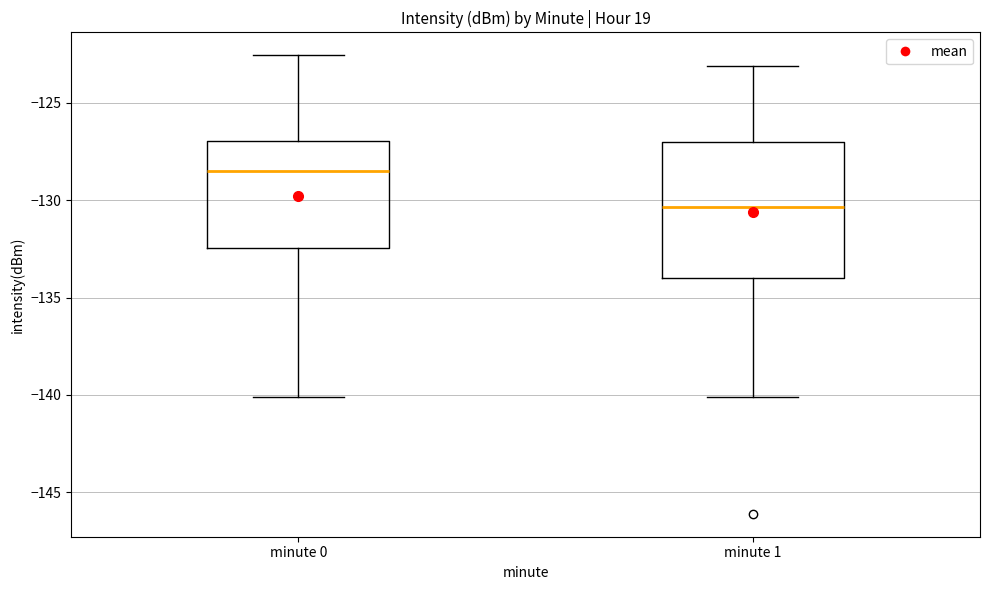

Where does the lower whisker of the box for minute 1 end on the y-axis? The values are not printed on the chart, so give them approximately, as read against the axis.

-140.0